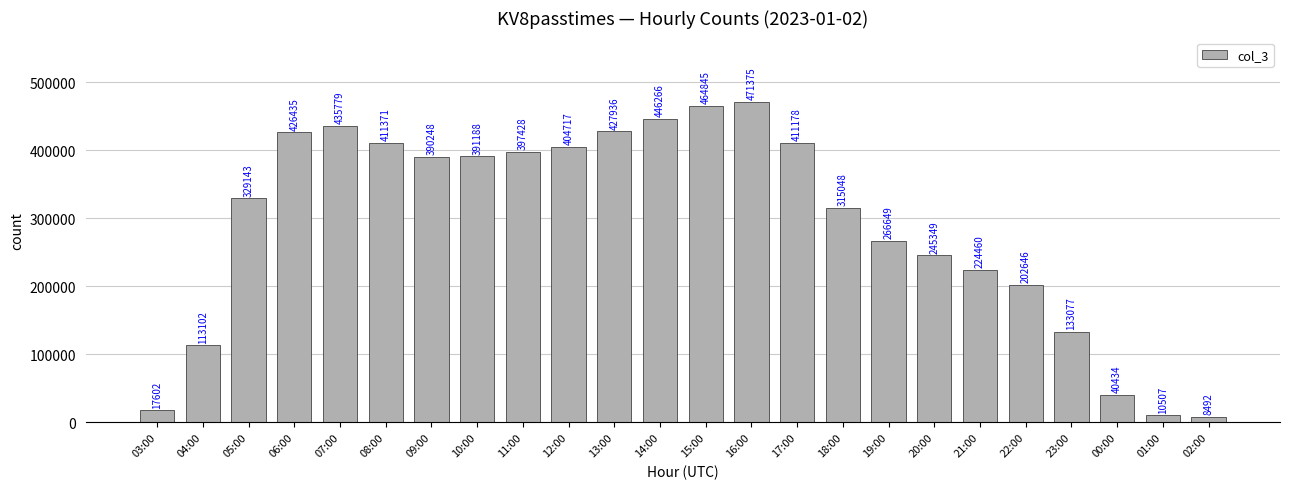

Does the chart contain any negative values?

No